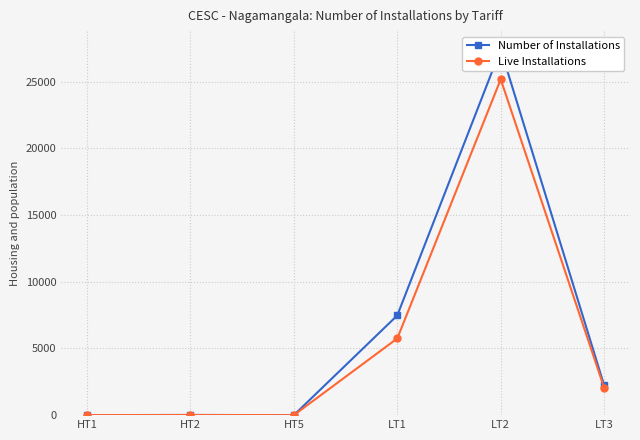

What are all the series names shown in the legend?

Number of Installations, Live Installations